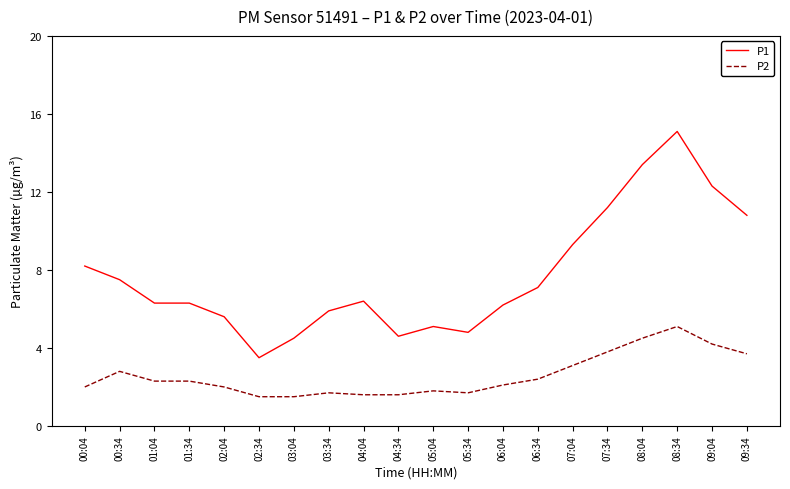

What position from the right is 01:34?

17